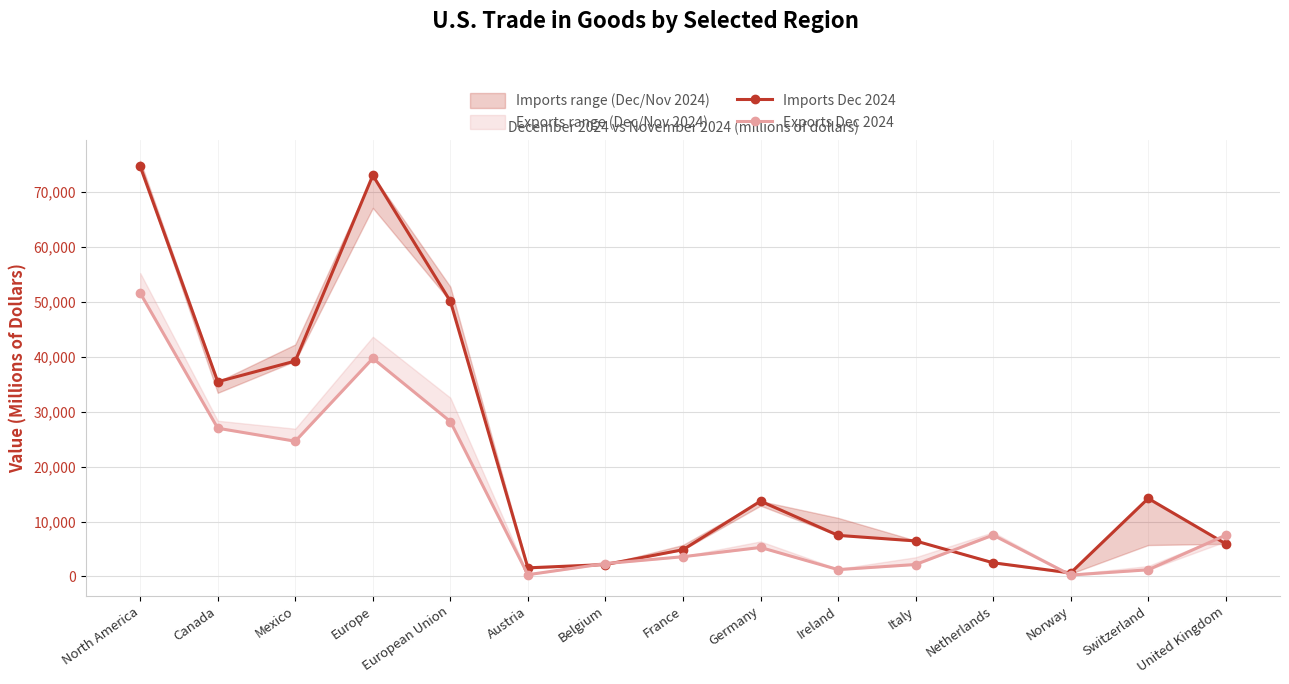

What is the difference between the Exports Dec 2024 values at Mexico and United Kingdom?

17108